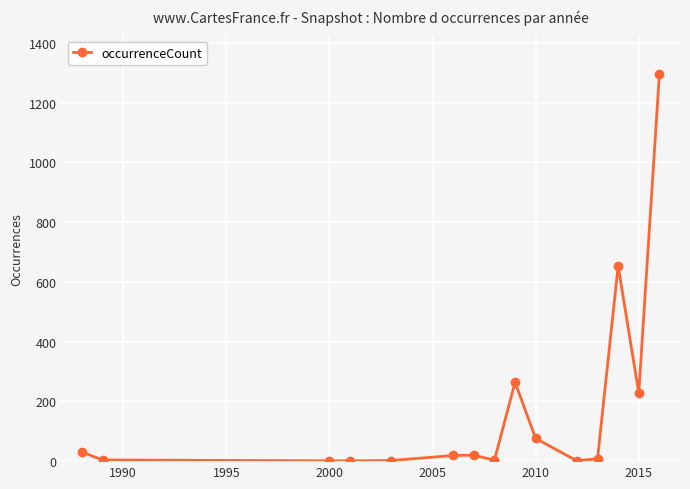

What is the difference between the second highest and minimum values?

652